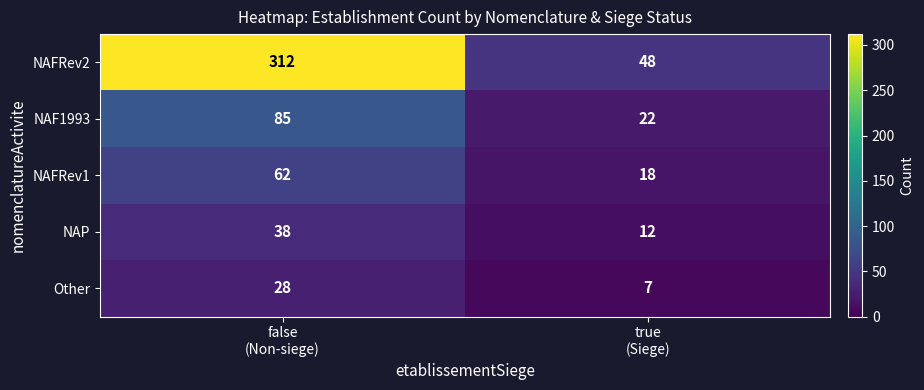

What is the greatest value displayed?

312